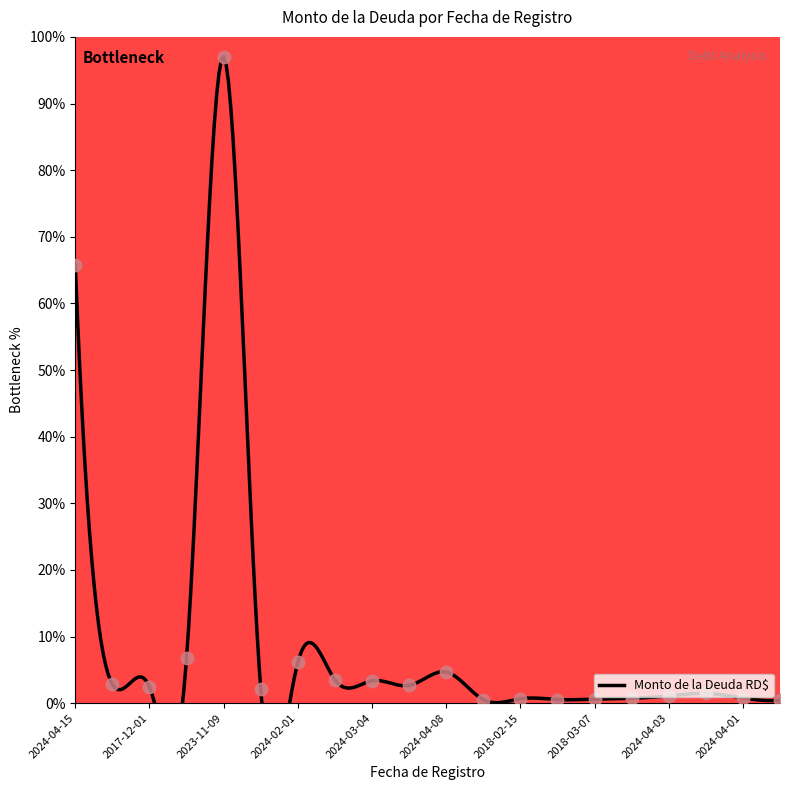

Which has a higher value, 2024-04-15 or 2018-02-21?

2024-04-15